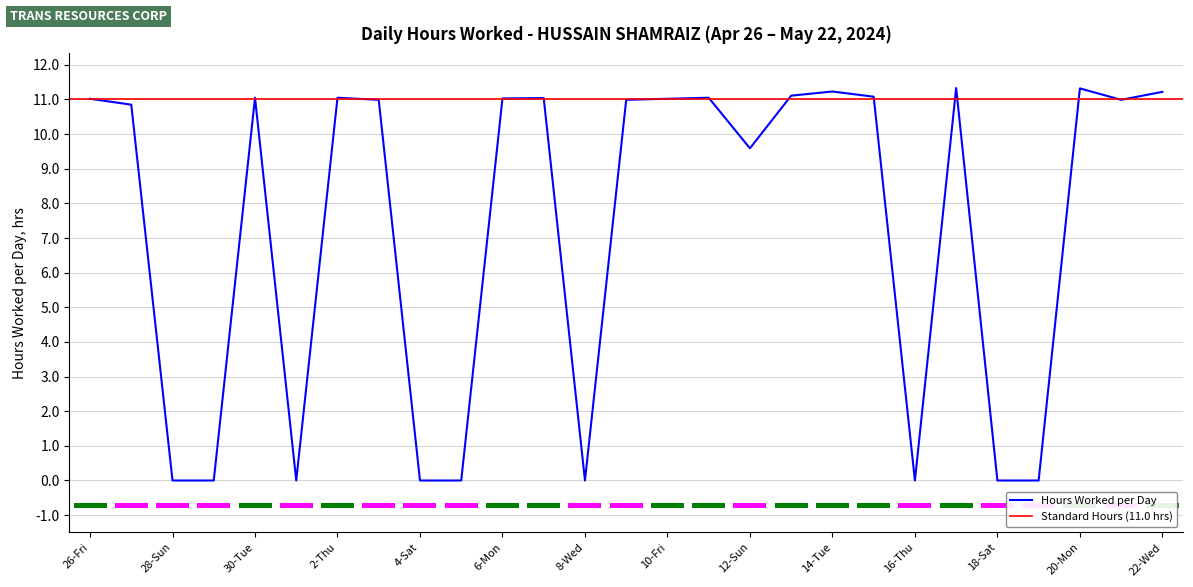

What is the ratio of the value at 7-Tue to the value at 2-Thu?

1.0